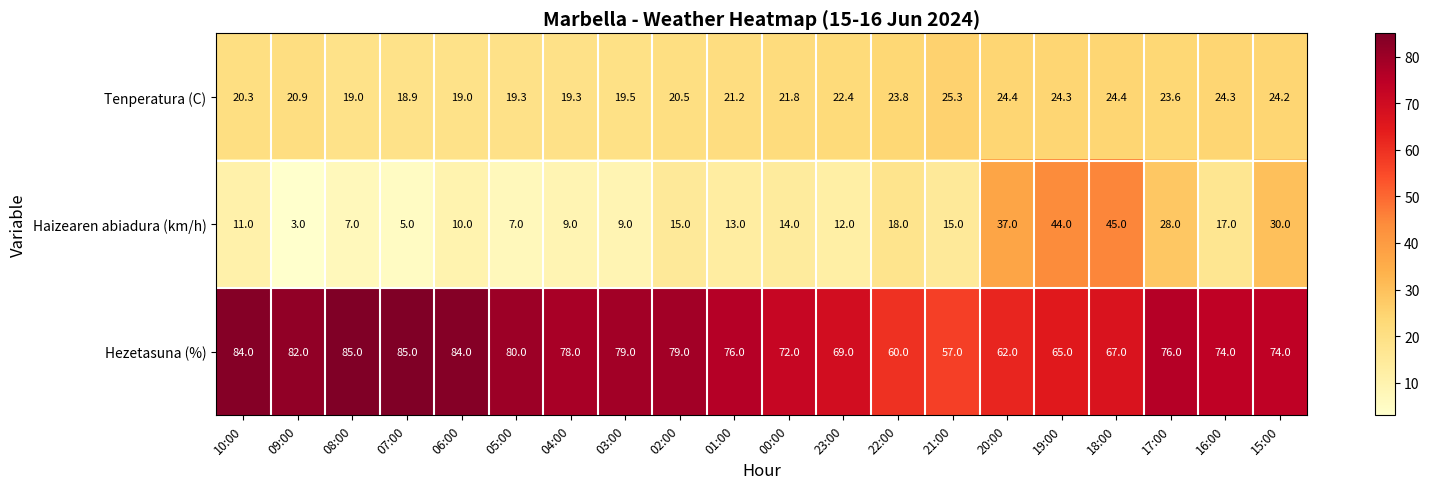

List the series in order of their peak value, lowest first.

Tenperatura (C), Haizearen abiadura (km/h), Hezetasuna (%)